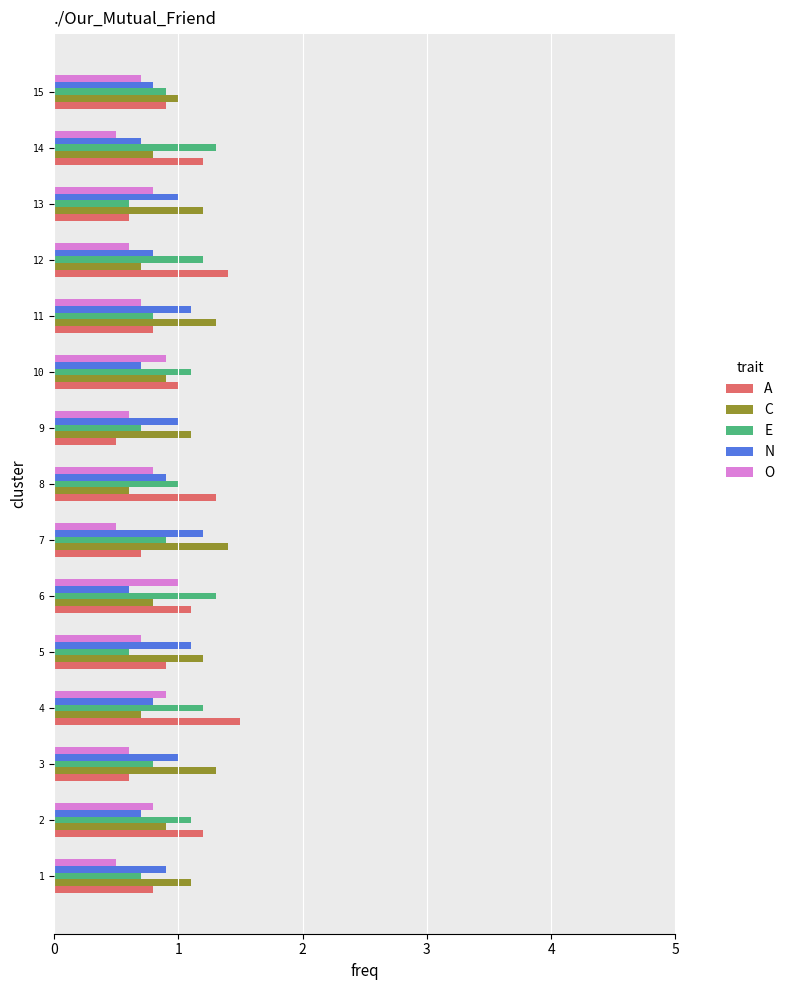

The O series shows 0.5 at 1. True or false?

True